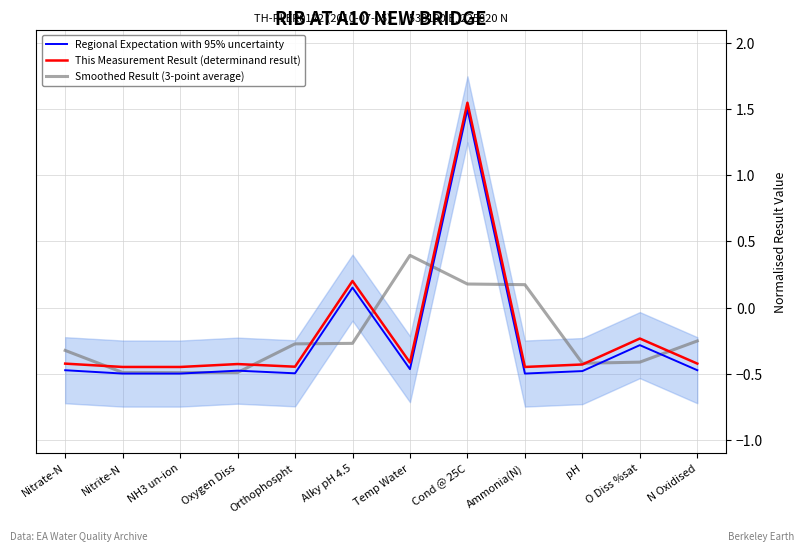

True or false: Regional Expectation with 95% uncertainty has a value of -0.2 at pH.

False